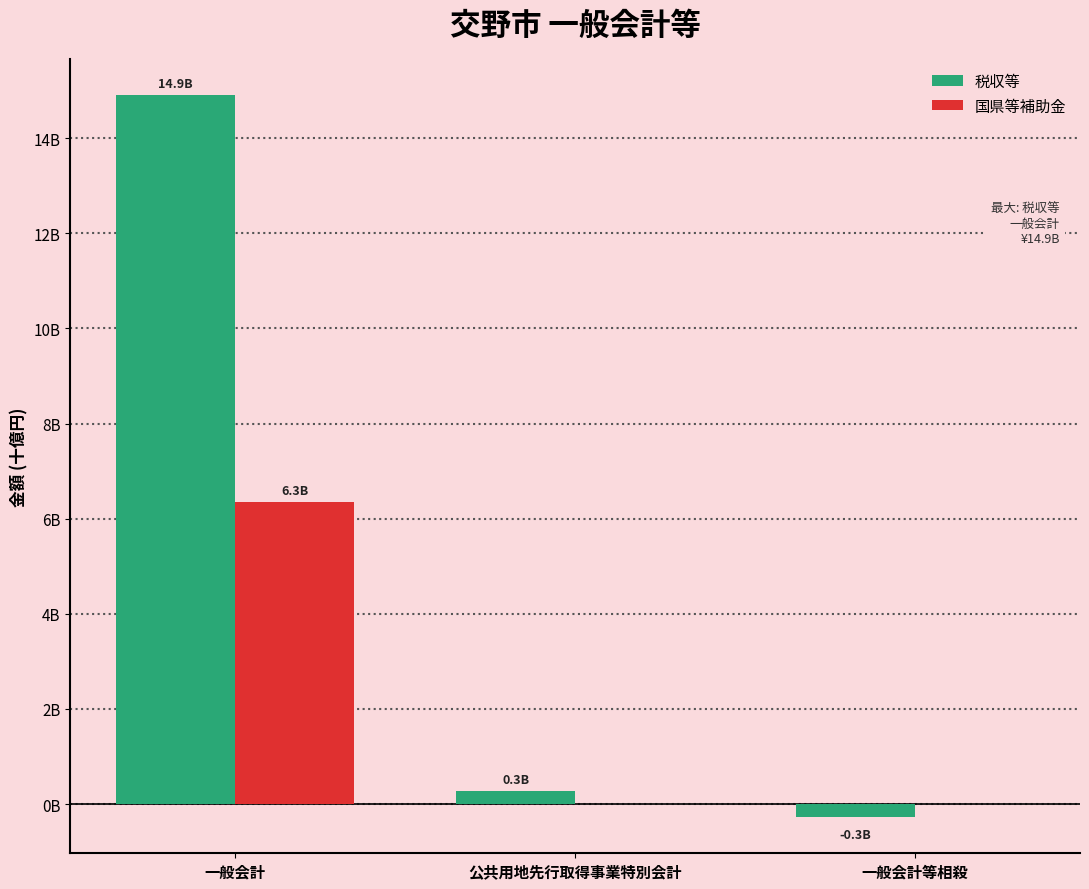

Does the chart contain stacked bars?

No